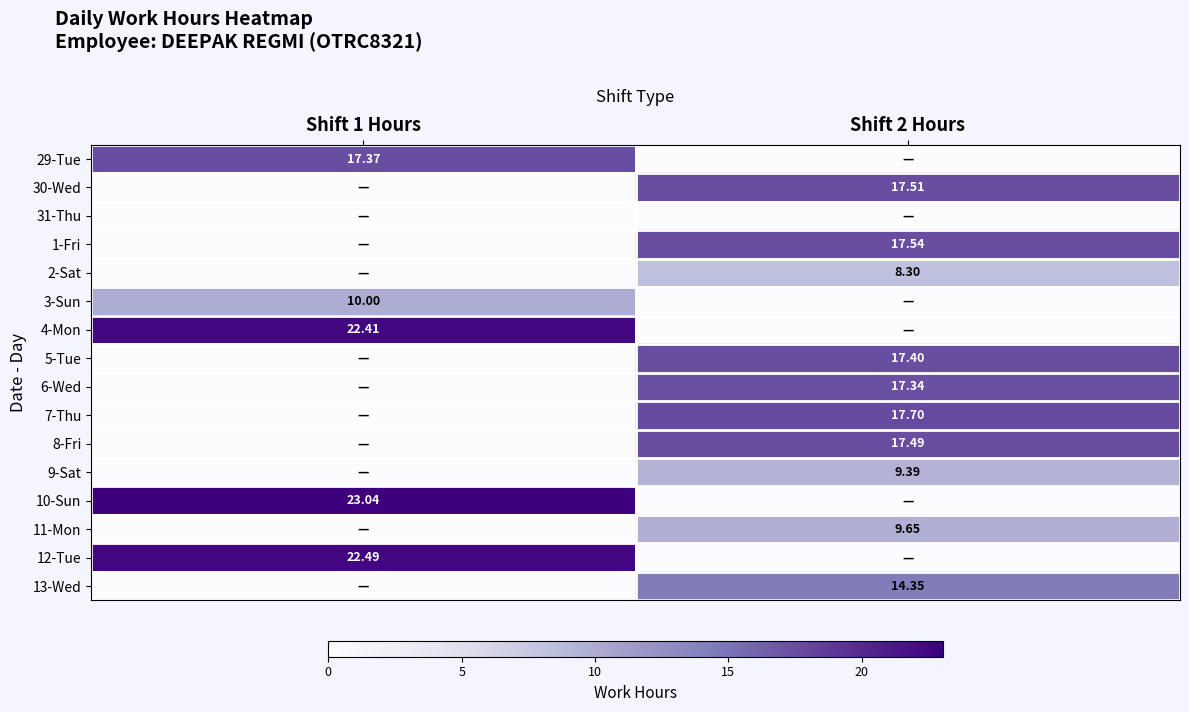

At which label does 29-Tue reach its peak?

Shift 1 Hours